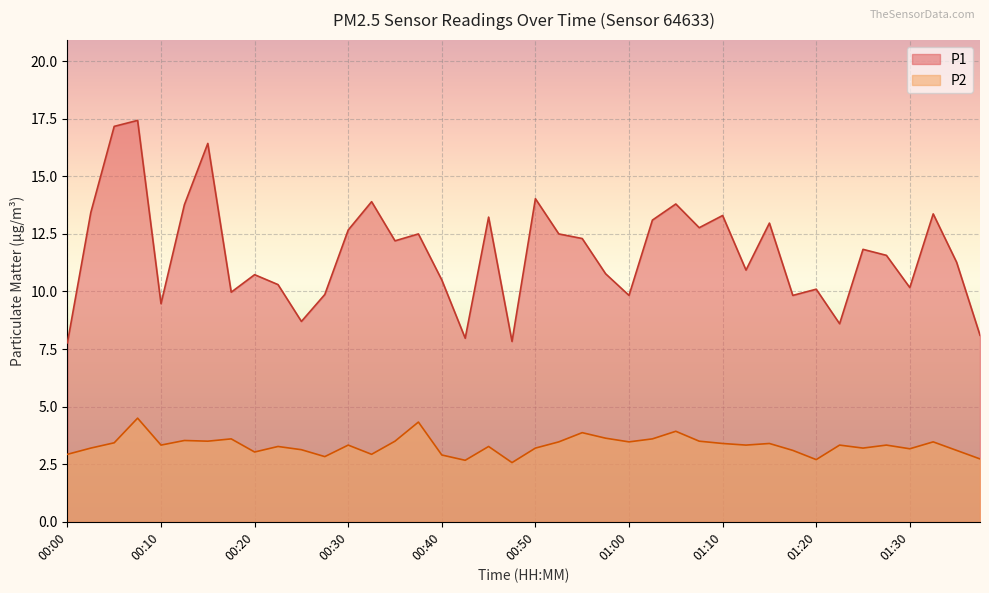

Where is the first local minimum for P1?

00:10